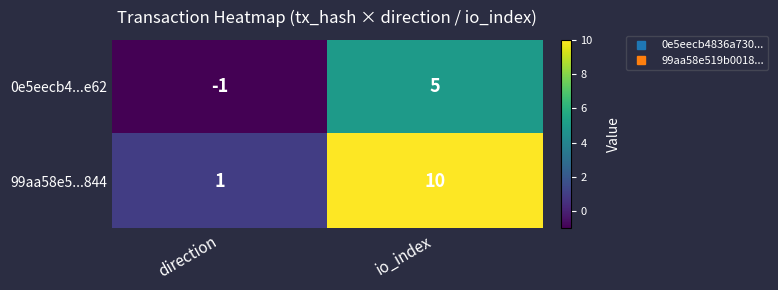

At which label is 0e5eecb4...e62 closest to 2?

direction